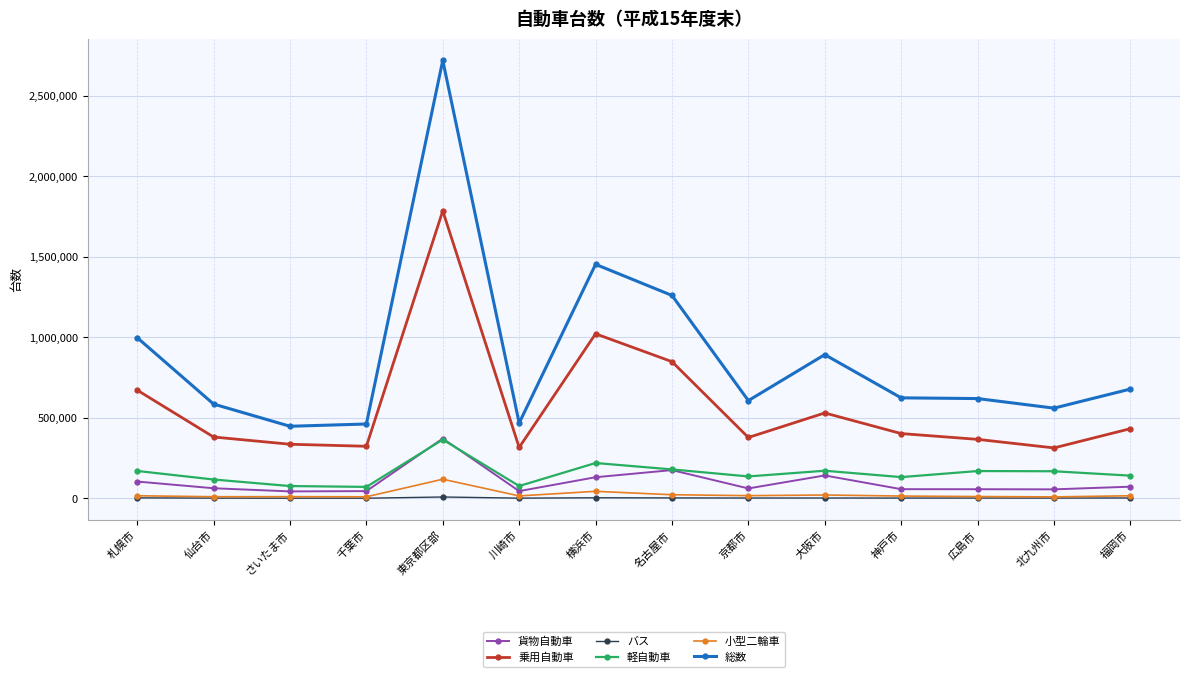

How many lines are shown in the chart?

6